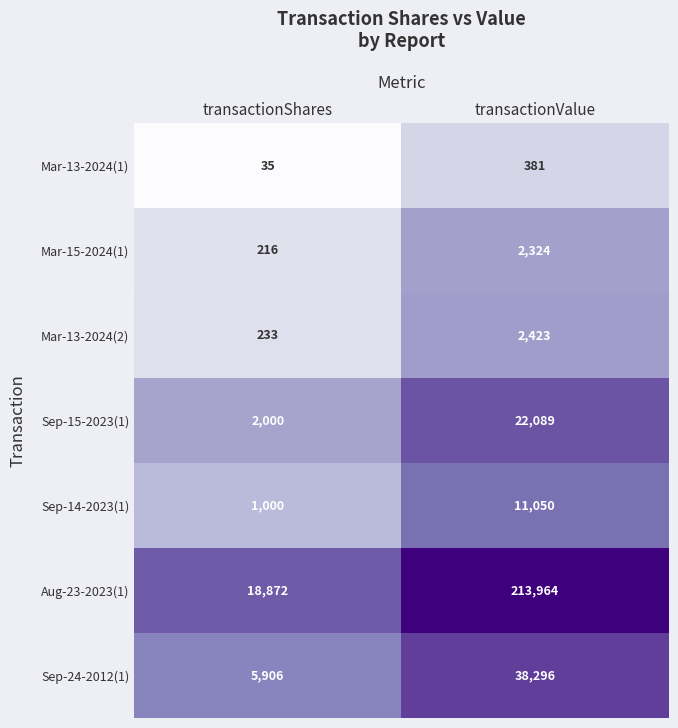

The Mar-13-2024(1) series shows 53 at transactionShares. True or false?

False